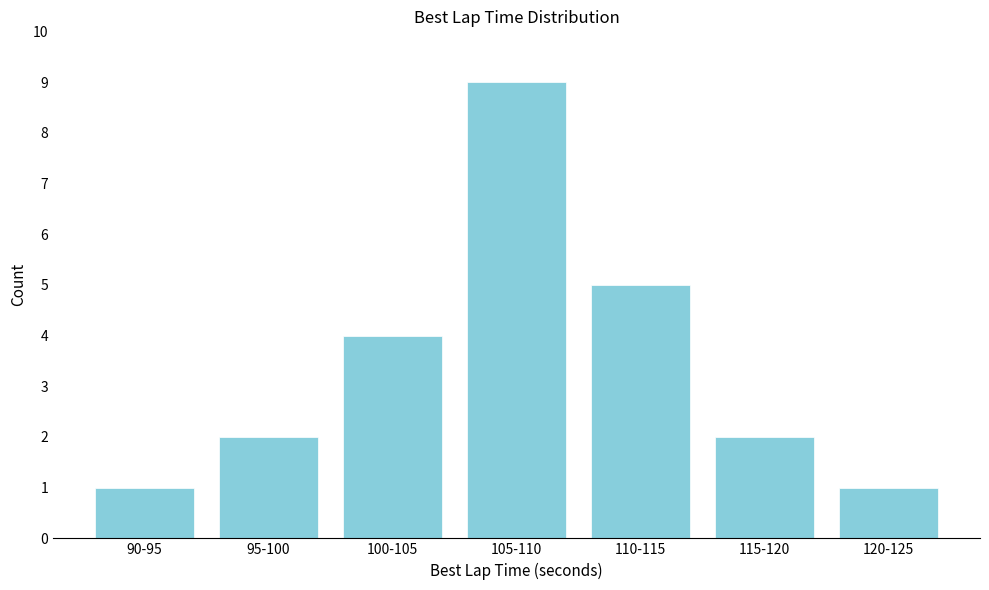

Reading right to left, extract all data points from this chart.

1	2	5	9	4	2	1